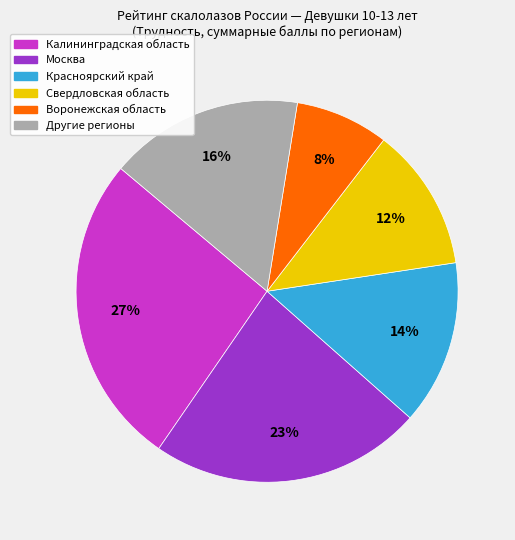

To the nearest percent, what is the average slice percentage?

17%